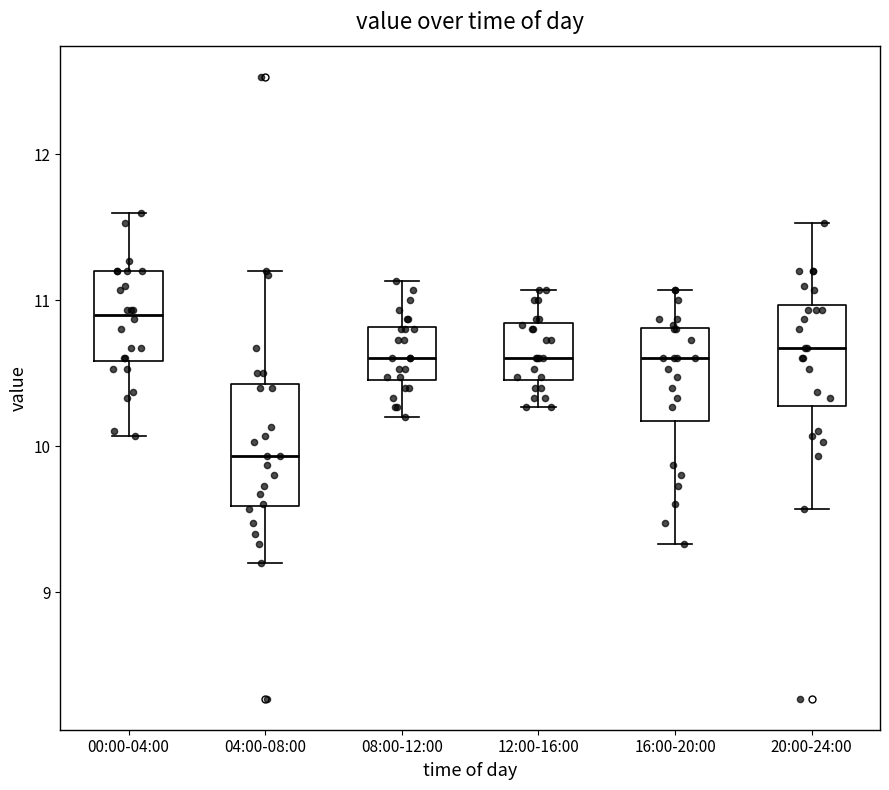

Reading left to right, transcribe this box plot: for each box, give where its median line is, the range the box spans, and where its two whiskers end, as read against the y-axis. The values are not printed on the chart, so give them approximately, as read against the axis.

00:00-04:00: median 10.9, box 10.6 to 11.2, whiskers 10.1 to 11.6
04:00-08:00: median 9.9, box 9.6 to 10.4, whiskers 9.2 to 11.2
08:00-12:00: median 10.6, box 10.5 to 10.8, whiskers 10.2 to 11.1
12:00-16:00: median 10.6, box 10.5 to 10.8, whiskers 10.3 to 11.1
16:00-20:00: median 10.6, box 10.2 to 10.8, whiskers 9.3 to 11.1
20:00-24:00: median 10.7, box 10.3 to 11.0, whiskers 9.6 to 11.5